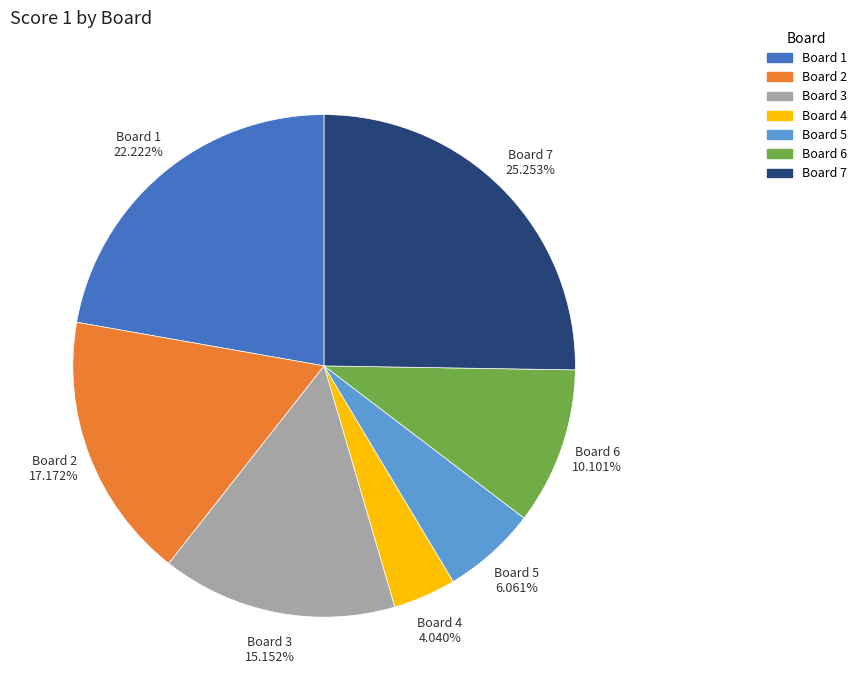

Which has a higher value, Board 5 or Board 2?

Board 2